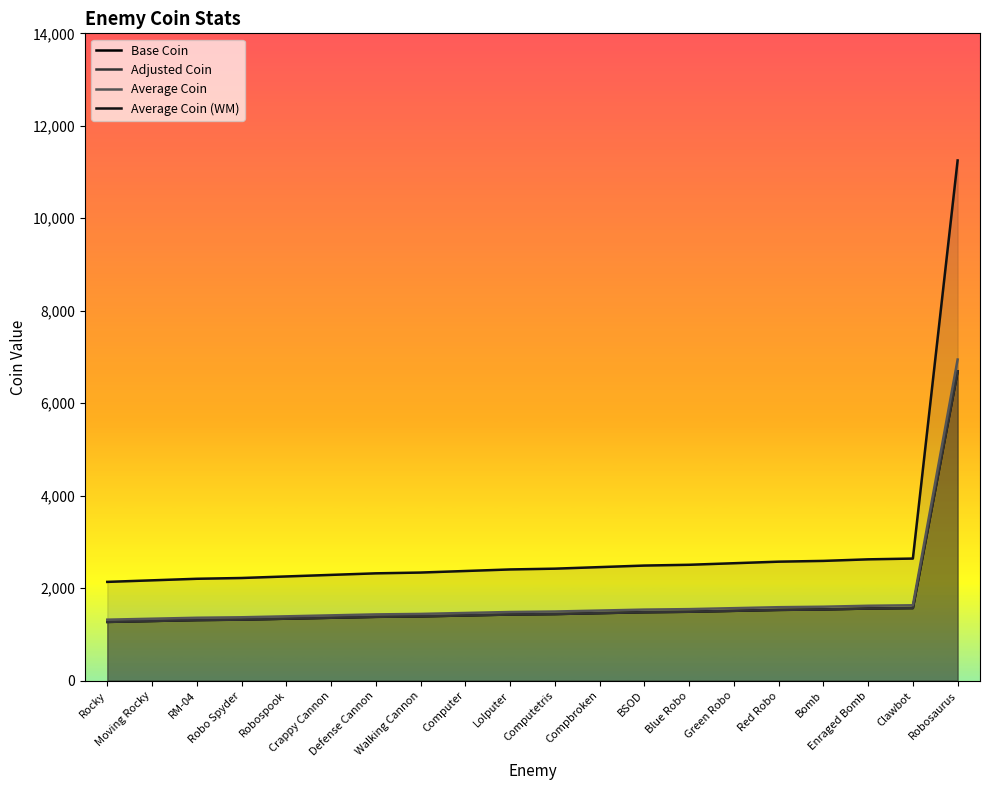

Reading left to right, extract all data points from this chart.

Base Coin: 1270.0	1290.0	1310.0	1320.0	1340.0	1360.0	1380.0	1390.0	1410.0	1430.0	1440.0	1460.0	1480.0	1490.0	1510.0	1530.0	1540.0	1560.0	1570.0	6690.0
Adjusted Coin: 1270.0	1290.0	1310.0	1320.0	1340.0	1360.0	1380.0	1390.0	1410.0	1430.0	1440.0	1460.0	1480.0	1490.0	1510.0	1530.0	1540.0	1560.0	1570.0	6690.0
Average Coin: 1318.3	1339.1	1359.8	1370.2	1391.0	1411.7	1432.5	1442.9	1463.6	1484.4	1494.8	1515.5	1536.3	1546.7	1567.4	1588.2	1598.6	1619.3	1629.7	6944.5
Average Coin (WM): 2135.7	2169.4	2203.0	2219.8	2253.5	2287.1	2320.7	2337.6	2371.2	2404.8	2421.6	2455.3	2488.9	2505.7	2539.3	2573.0	2589.8	2623.4	2640.2	11250.5